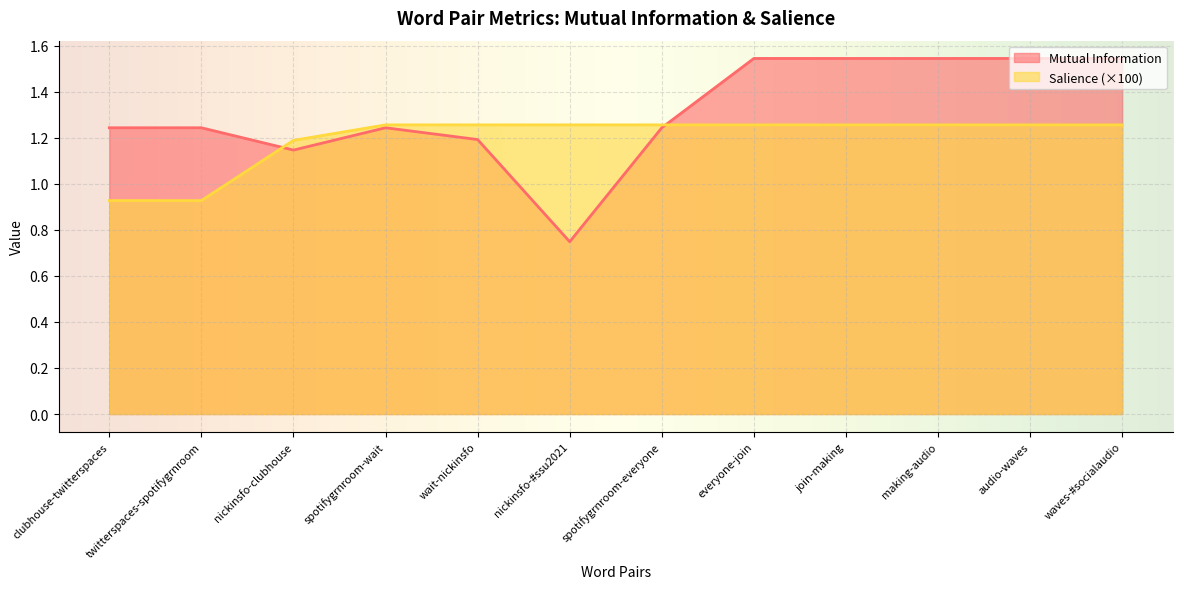

What are all the series names shown in the legend?

Mutual Information, Salience (×100)